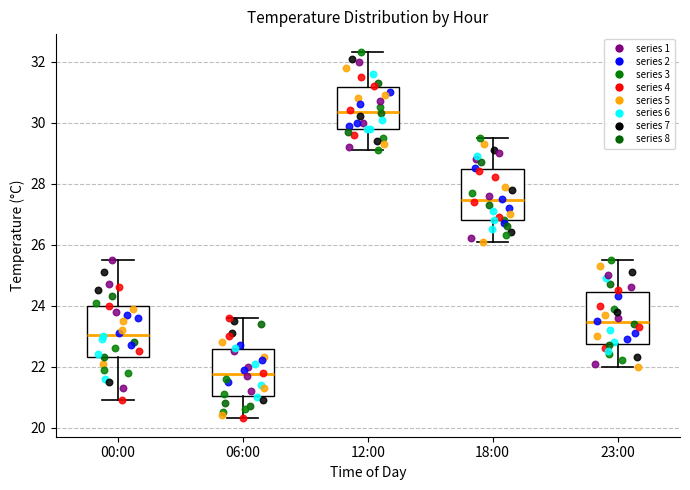

Reading left to right, read every box against the y-axis: the position of its median line, the range the box covers, and the ends of its whiskers. The values are not printed on the chart, so give them approximately, as read against the axis.

00:00: median 23.0, box 22.4 to 24.0, whiskers 21.0 to 25.6
06:00: median 21.8, box 21.0 to 22.6, whiskers 20.4 to 23.6
12:00: median 30.4, box 29.8 to 31.2, whiskers 29.2 to 32.4
18:00: median 27.4, box 26.8 to 28.4, whiskers 26.2 to 29.6
23:00: median 23.4, box 22.8 to 24.4, whiskers 22.0 to 25.6